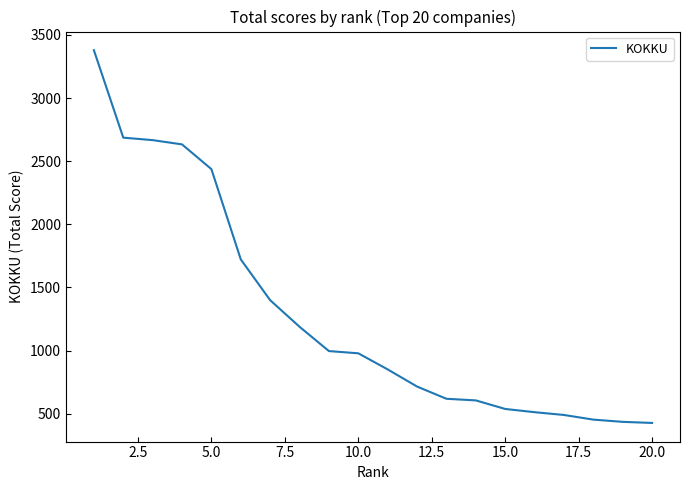

What is the greatest value displayed?

3379.1